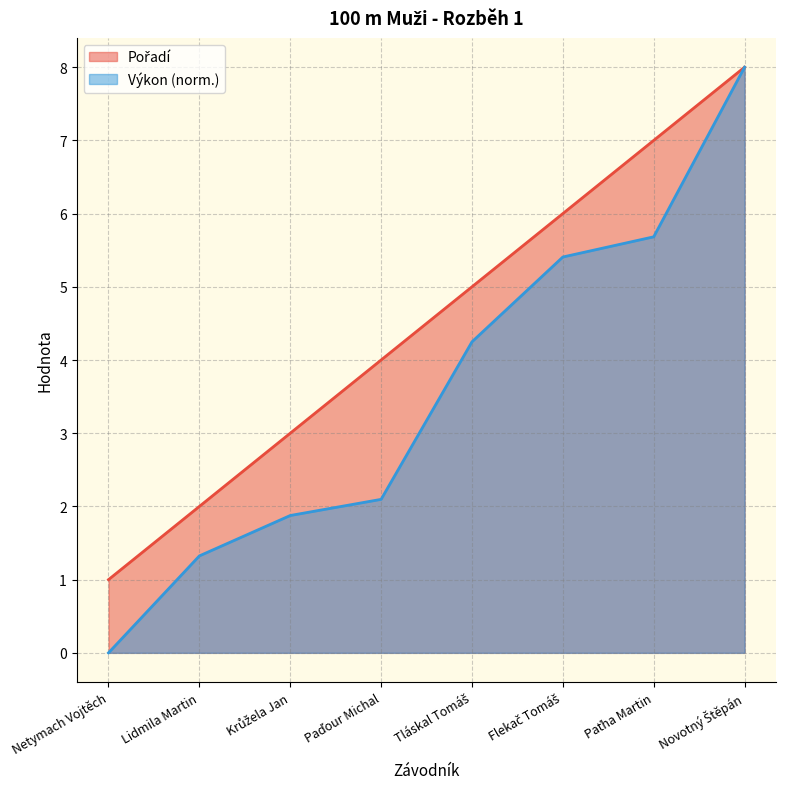

Where is Výkon nearest to the value 4?

Tláskal Tomáš